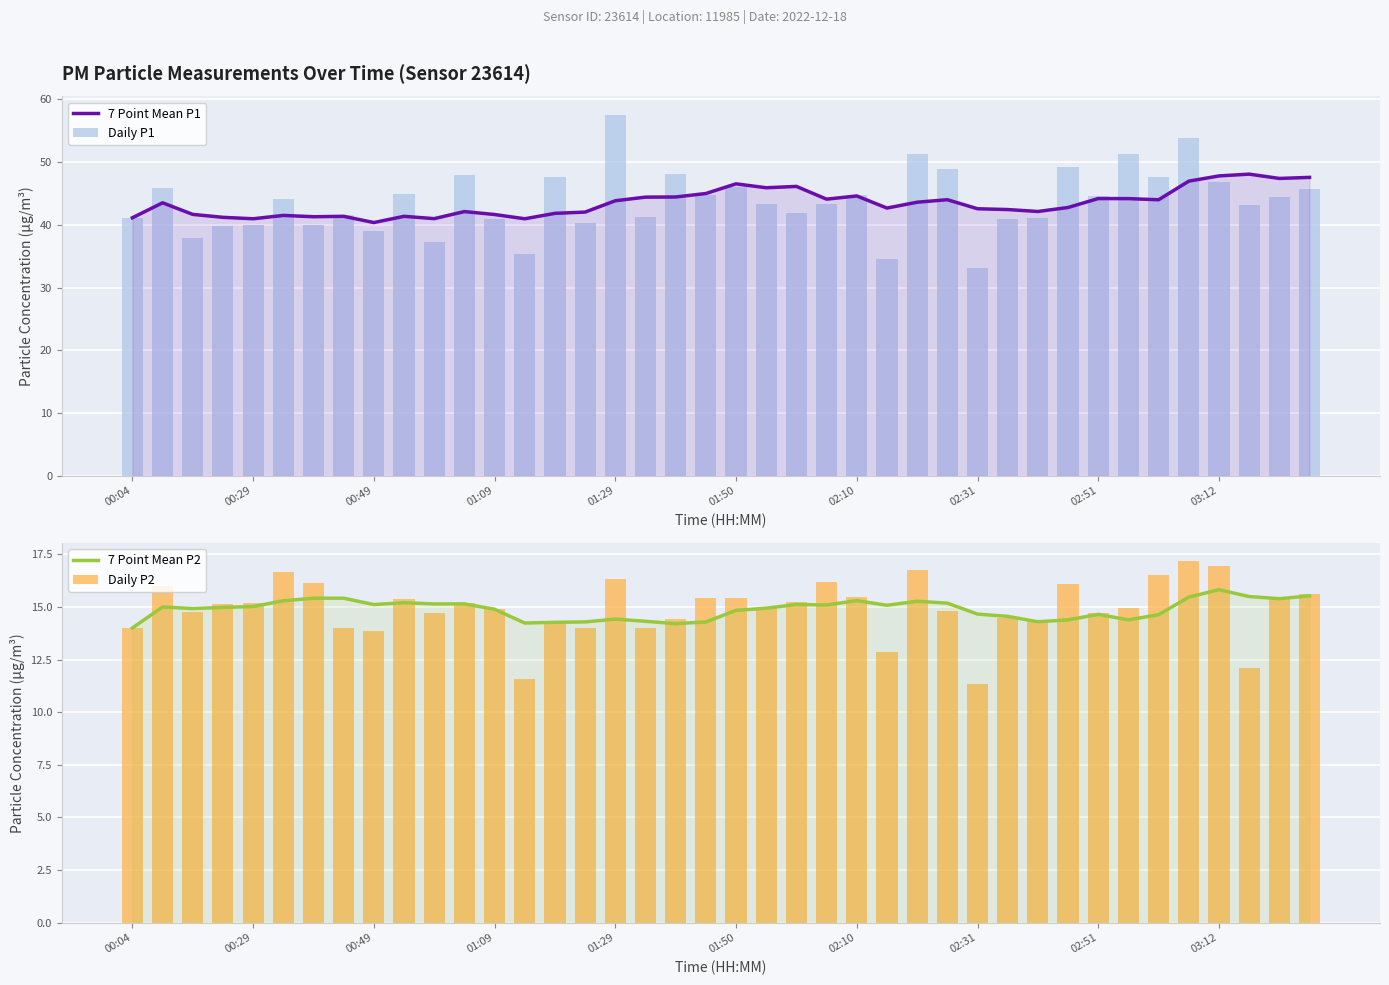

Reading left to right, extract all data points from this chart.

7 Point Mean P1: 41.1	43.5	41.7	41.2	41.0	41.5	41.3	41.4	40.4	41.4	41.0	42.1	41.6	41.0	41.8	42.0	43.8	44.4	44.4	45.0	46.5	45.9	46.1	44.1	44.6	42.7	43.6	44.0	42.6	42.4	42.1	42.8	44.2	44.2	44.0	47.0	47.8	48.1	47.4	47.6
Daily P1: 41.1	45.9	38.0	39.8	40.0	44.2	40.0	41.6	39.0	44.9	37.2	47.9	40.9	35.3	47.6	40.4	57.6	41.2	48.1	44.8	46.1	43.2	41.9	43.4	44.8	34.6	51.3	48.9	33.1	41.0	41.2	49.3	44.5	51.2	47.6	53.9	46.8	43.2	44.5	45.7
7 Point Mean P2: 14.0	15.0	14.9	15.0	15.0	15.3	15.4	15.4	15.1	15.2	15.1	15.1	14.9	14.2	14.3	14.3	14.4	14.3	14.2	14.3	14.8	14.9	15.1	15.1	15.3	15.1	15.3	15.2	14.7	14.6	14.3	14.4	14.6	14.4	14.6	15.5	15.8	15.5	15.4	15.5
Daily P2: 14.0	16.0	14.8	15.2	15.2	16.7	16.1	14.0	13.9	15.4	14.7	15.2	14.9	11.6	14.2	14.0	16.3	14.0	14.4	15.4	15.4	14.9	15.2	16.2	15.4	12.9	16.8	14.8	11.3	14.5	14.4	16.1	14.7	14.9	16.5	17.2	16.9	12.1	15.4	15.6